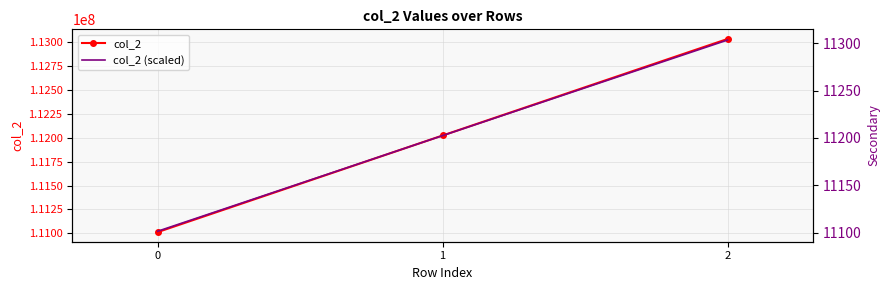

Is it true that col_2 (scaled) equals 11202.4 at 1?

True